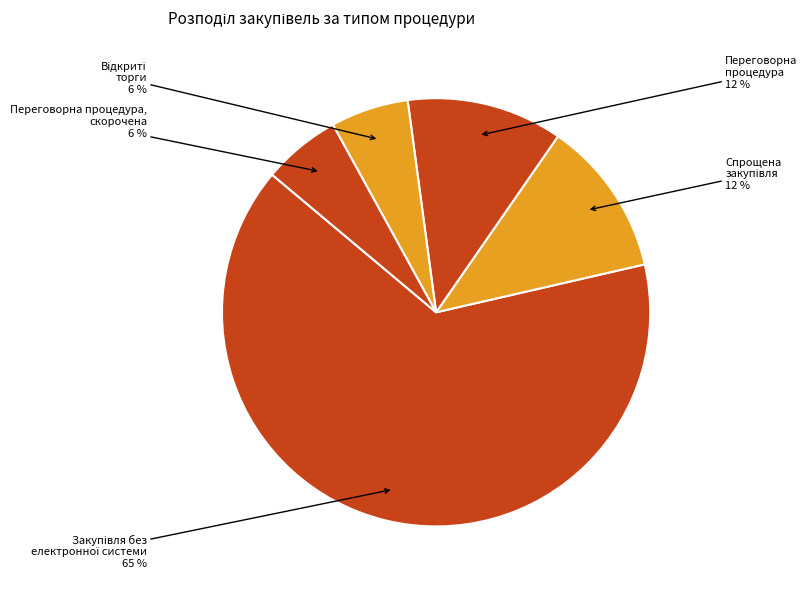

How many segments does this pie chart have?

5